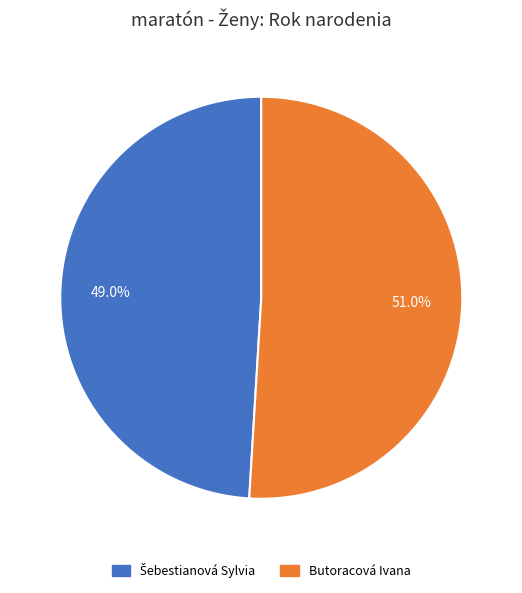

What is the largest slice in the pie chart?

Butoracová Ivana